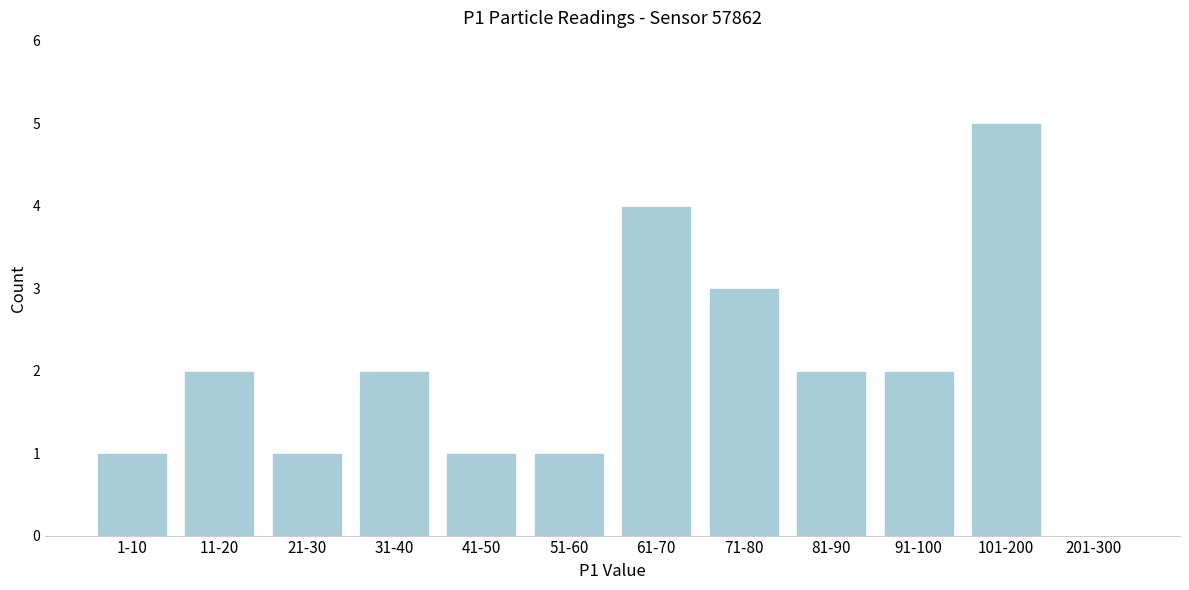

Reading right to left, what are all the values shown in this chart?

201-300=0	101-200=5	91-100=2	81-90=2	71-80=3	61-70=4	51-60=1	41-50=1	31-40=2	21-30=1	11-20=2	1-10=1